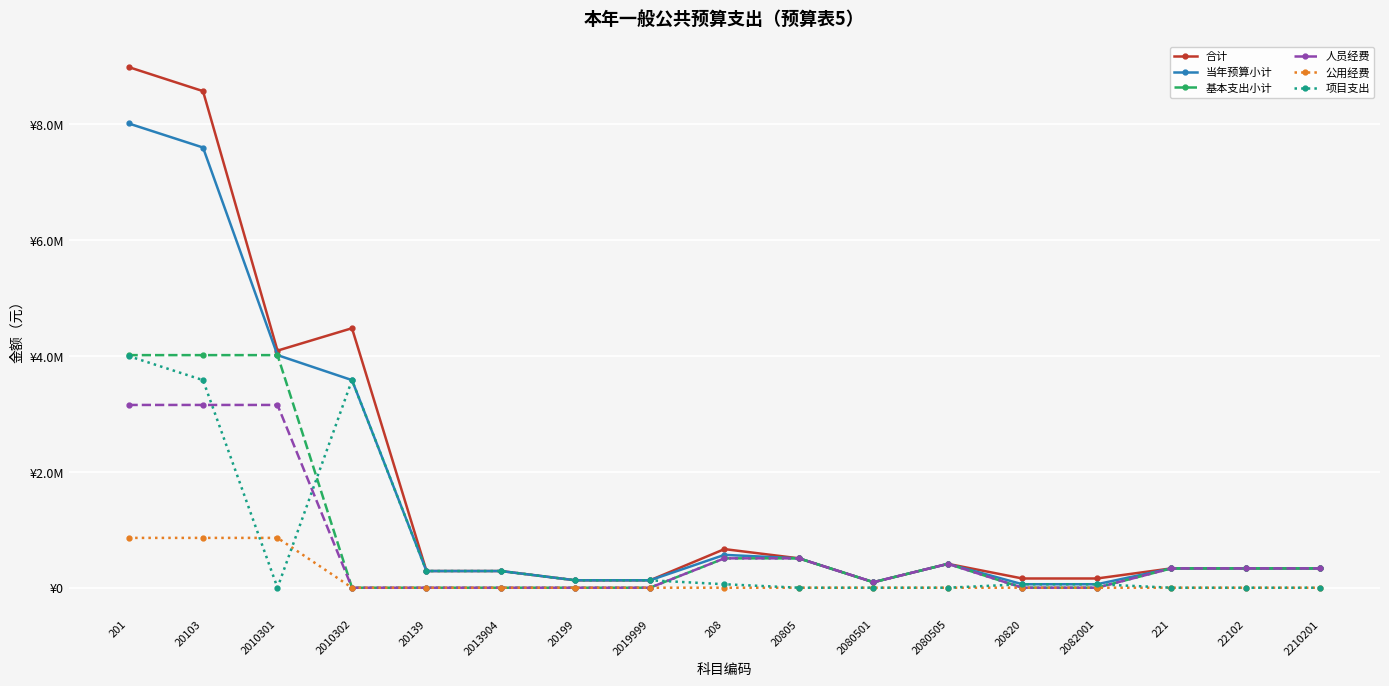

What position from the right is 208?

9